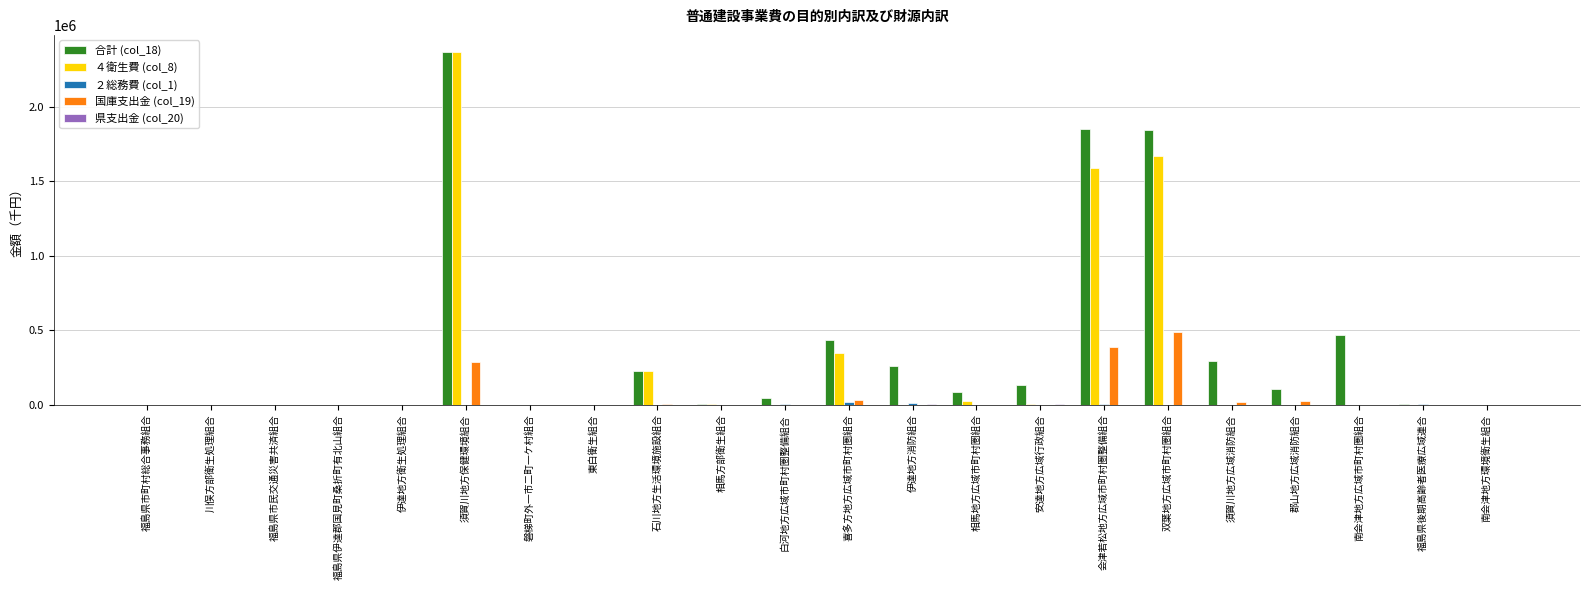

Is it true that ４衛生費 (col_8) equals 0 at 福島県伊達郡国見町桑折町有北山組合?

True